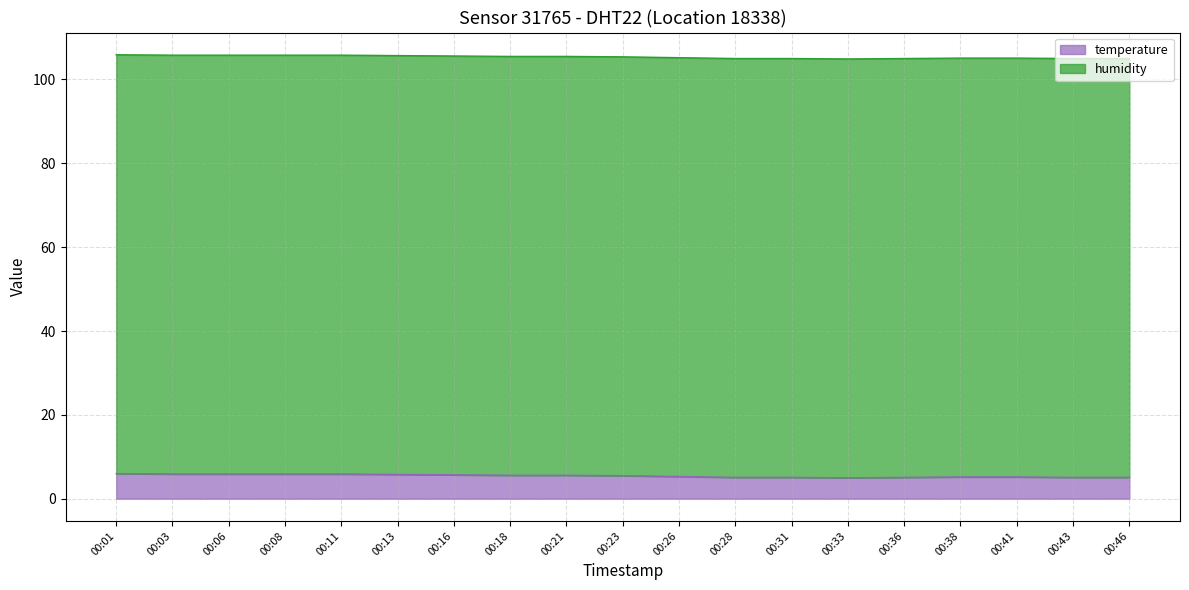

What is the total value across all series at 00:01?

105.9